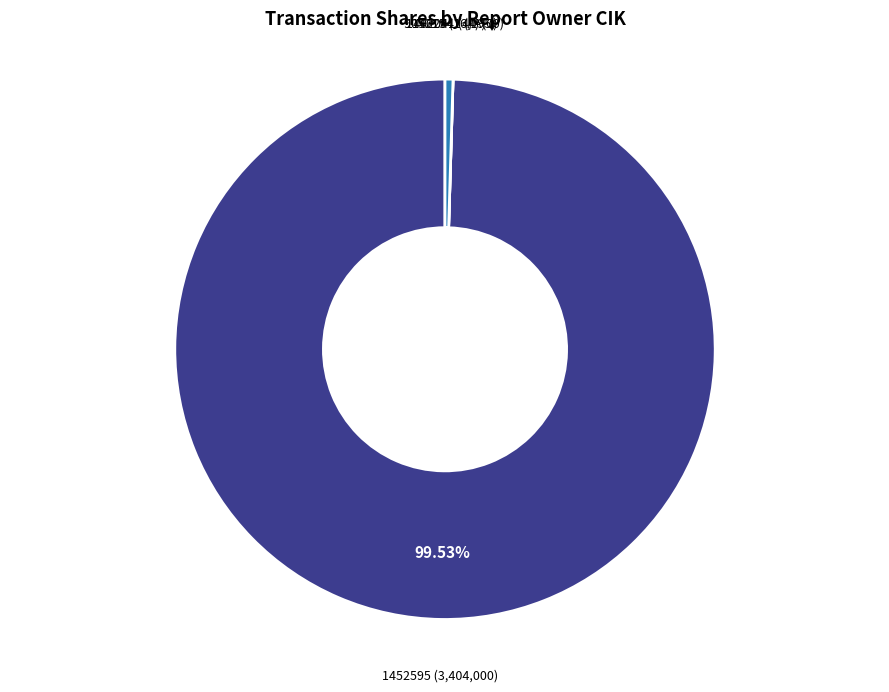

Is 1452595 the majority of the pie?

Yes